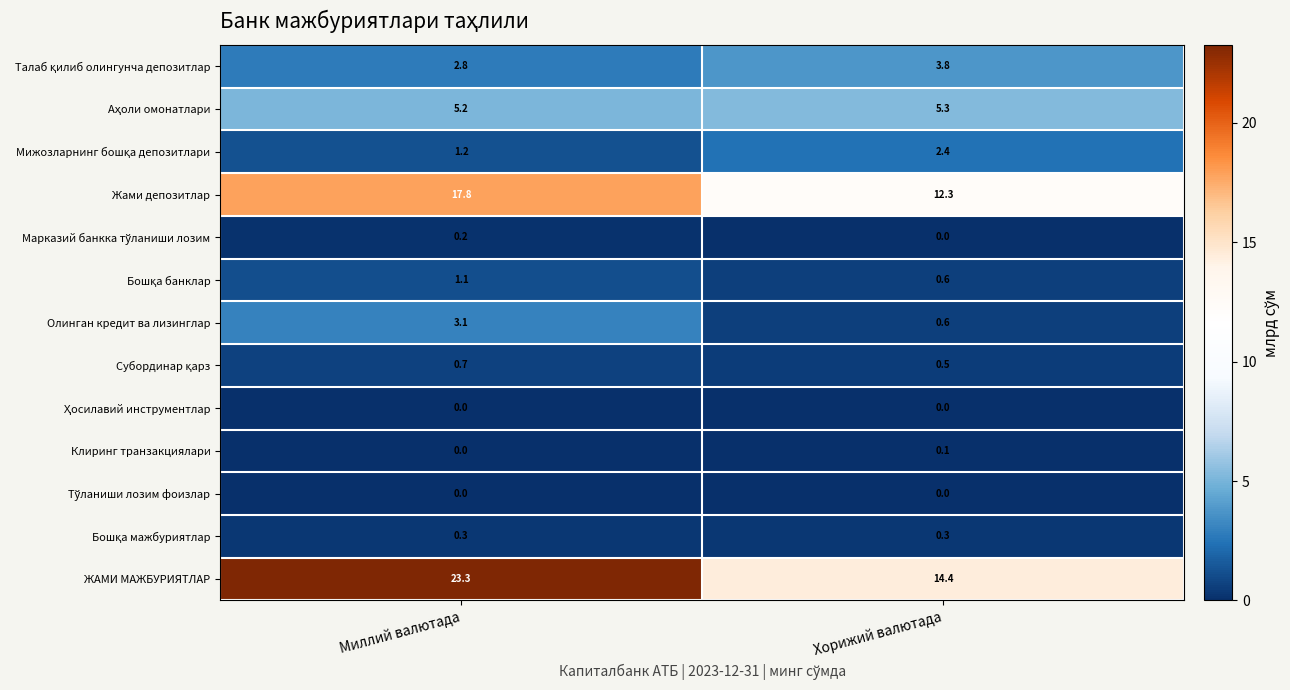

Count the number of categories in the chart.

2